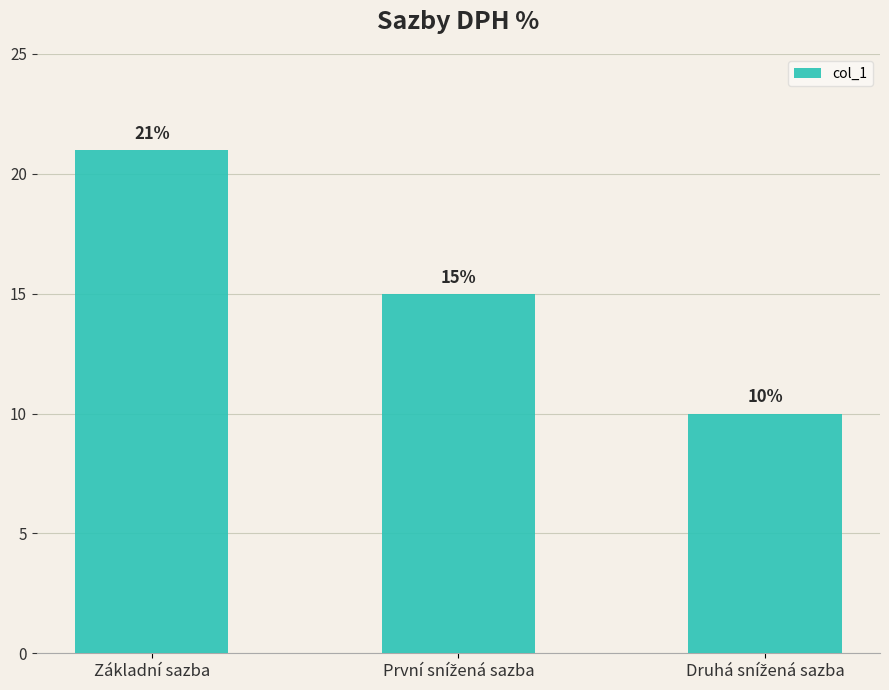

What is the label of the 3rd bar from the right?

Základní sazba